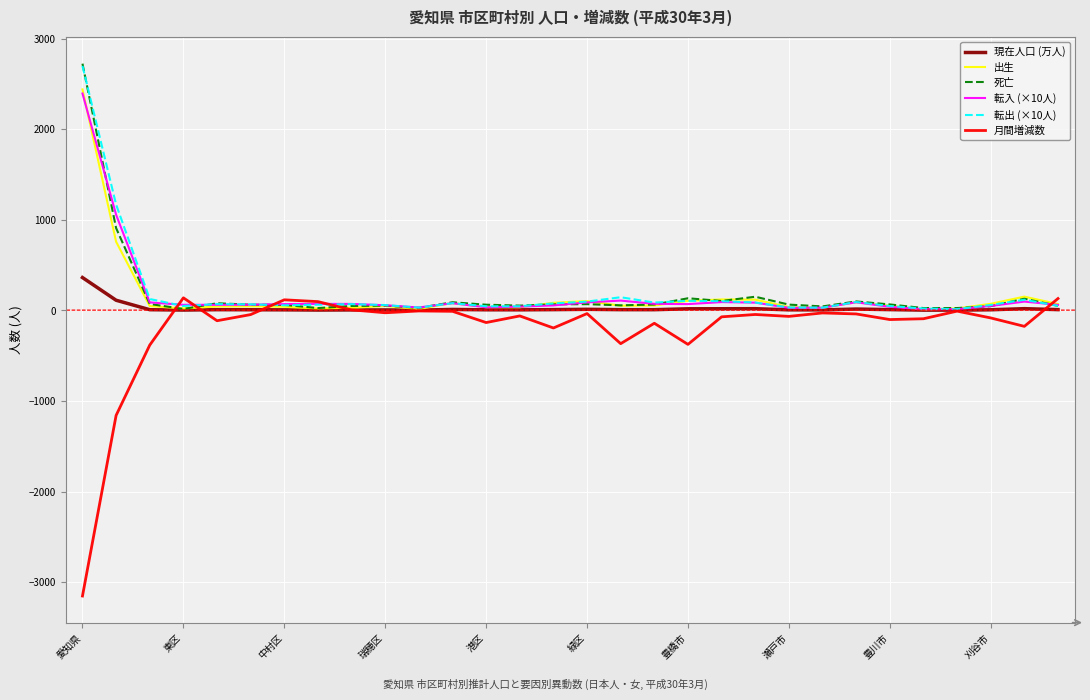

How many lines are shown in the chart?

6